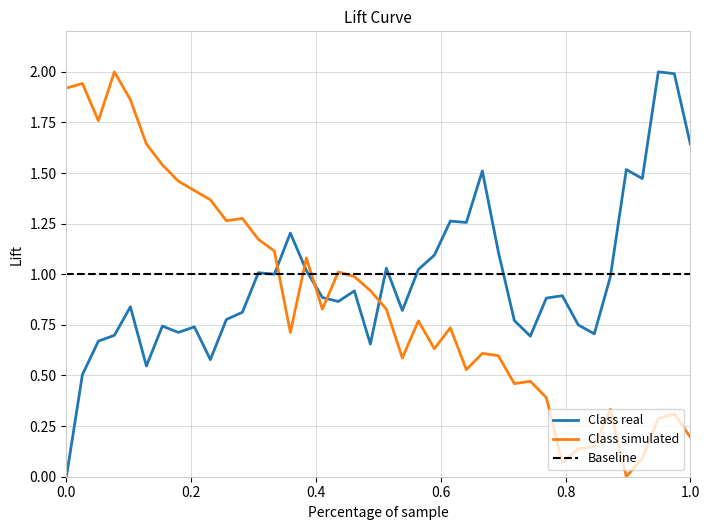

What is the maximum value shown in the chart?

2.0